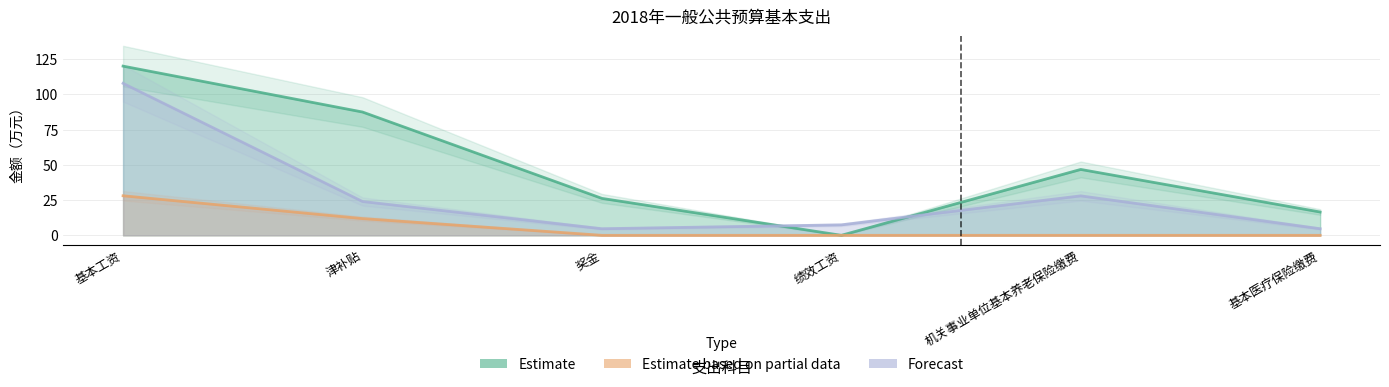

In Estimate, how many points are higher than both neighbors (excluding endpoints)?

1